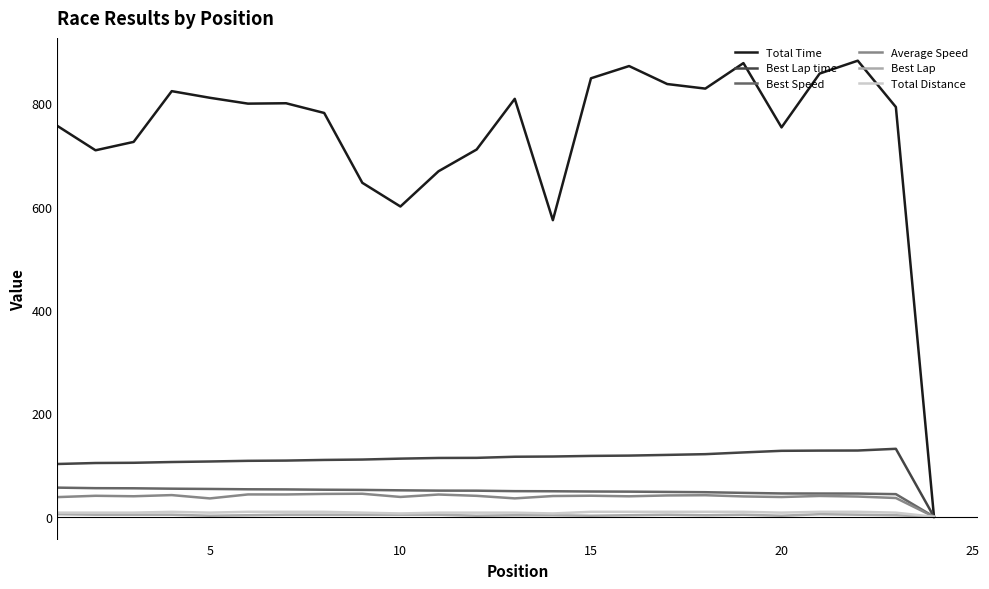

Which series has the largest range (max minus min)?

Total Time